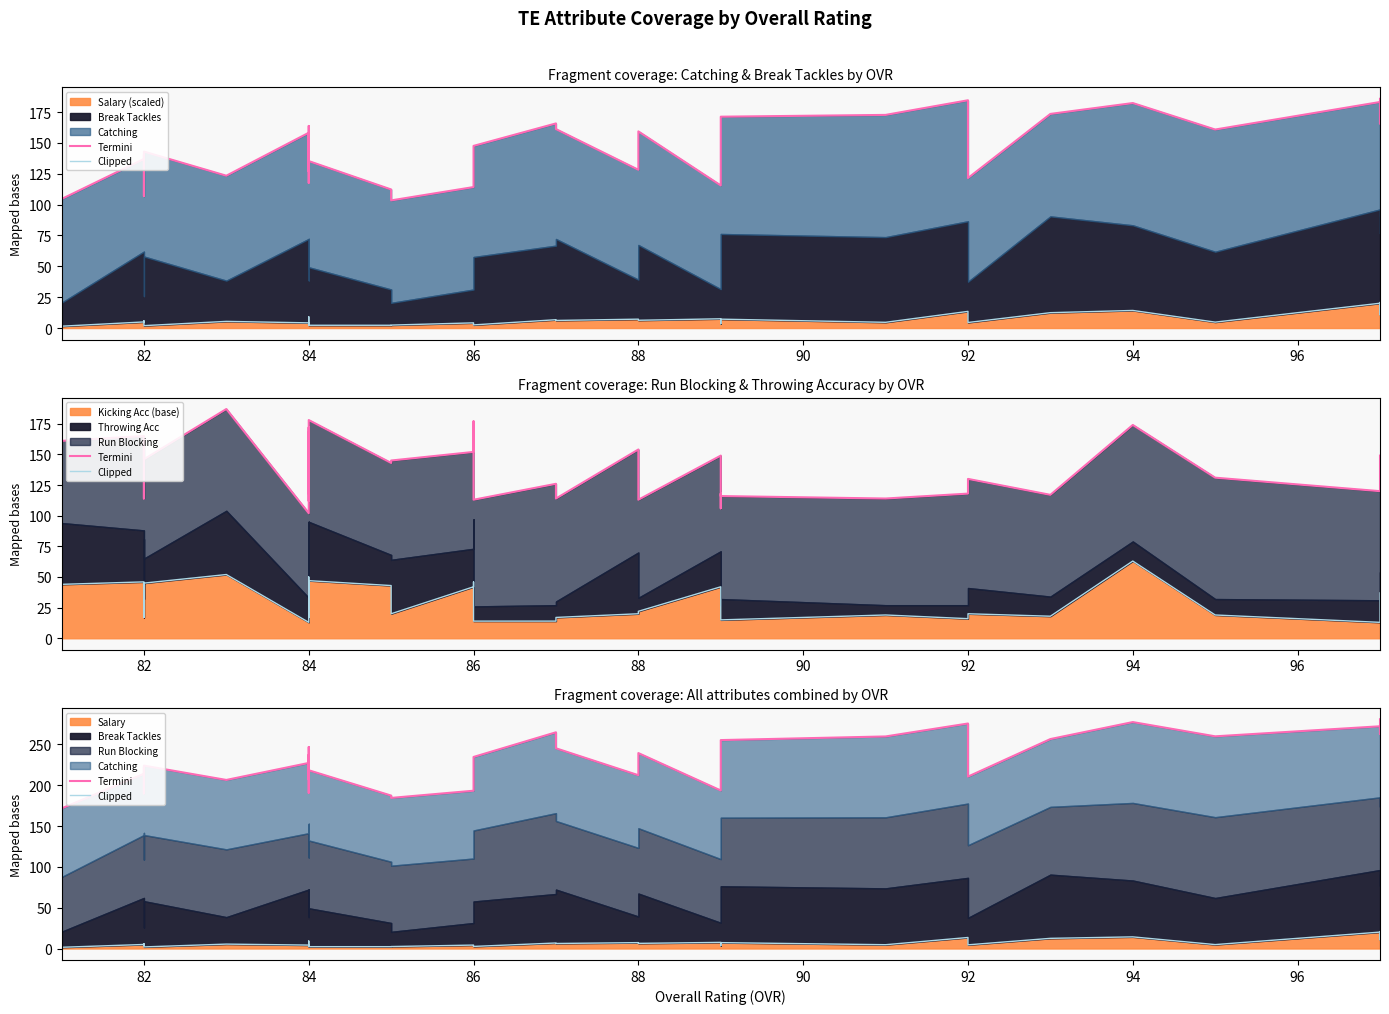

True or false: Clipped and Termini cross at least once.

False